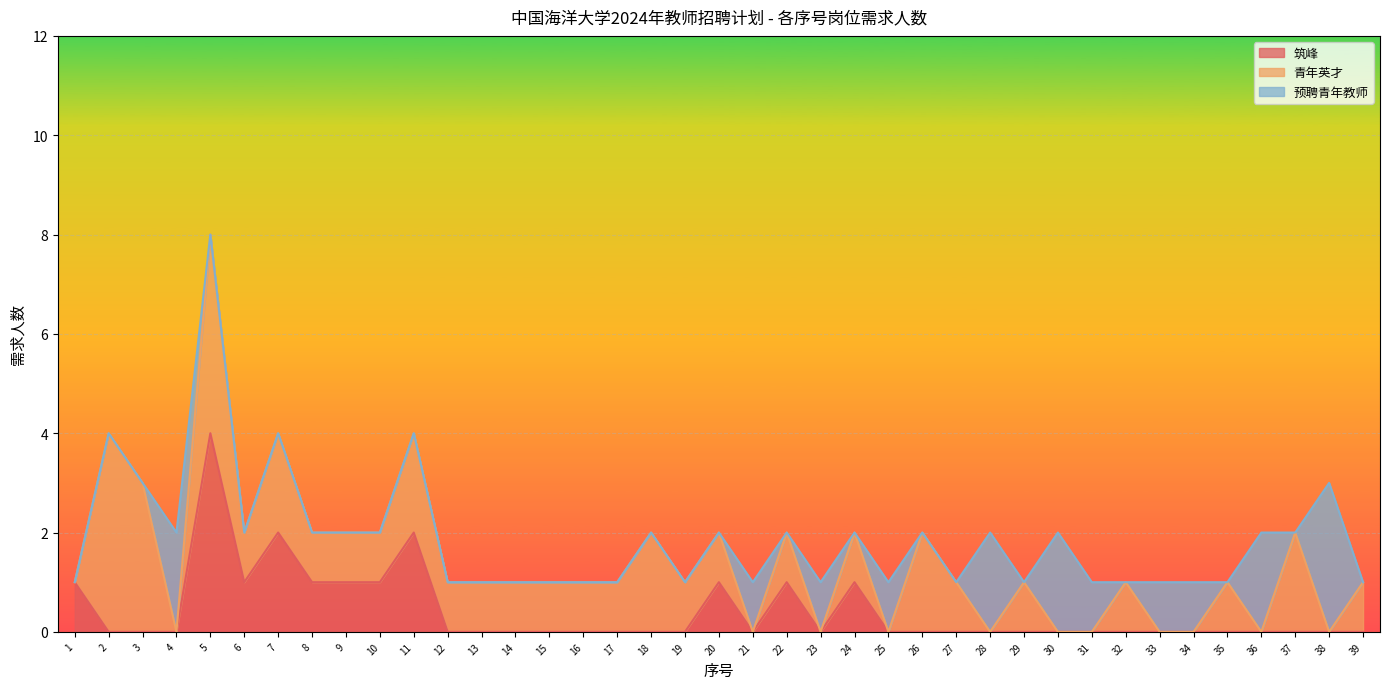

How many interior local valleys does the 预聘青年教师 series have?

6